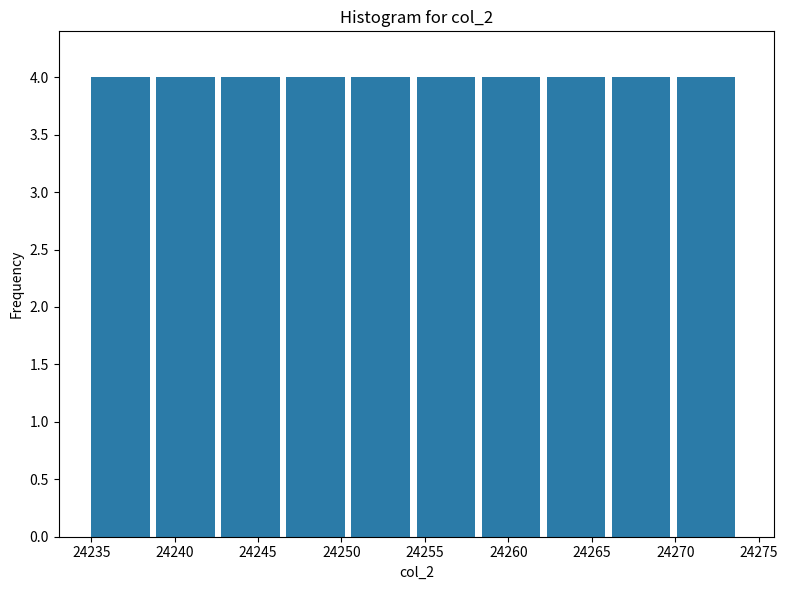

How tall is the bar that spans 24270.1 to 24274.0 on the x-axis? Neither the bar edges nor the heights are printed on the chart, so give them approximately, as read against the axes.

4